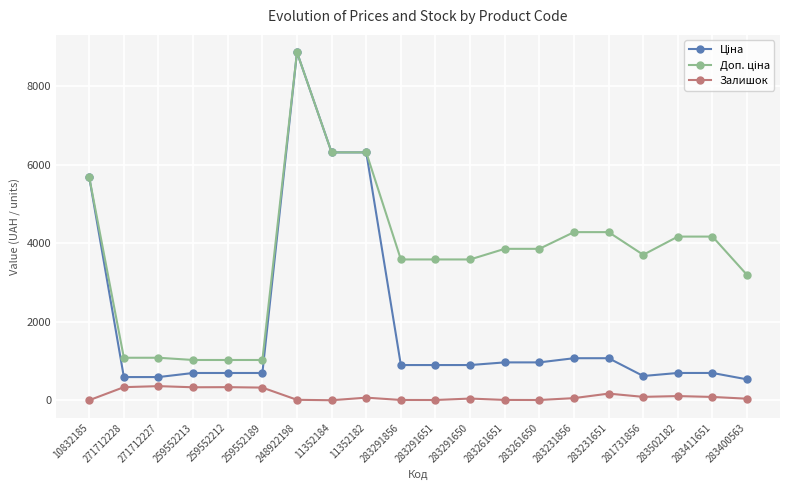

What is the label of the 2nd point from the left?

271712228